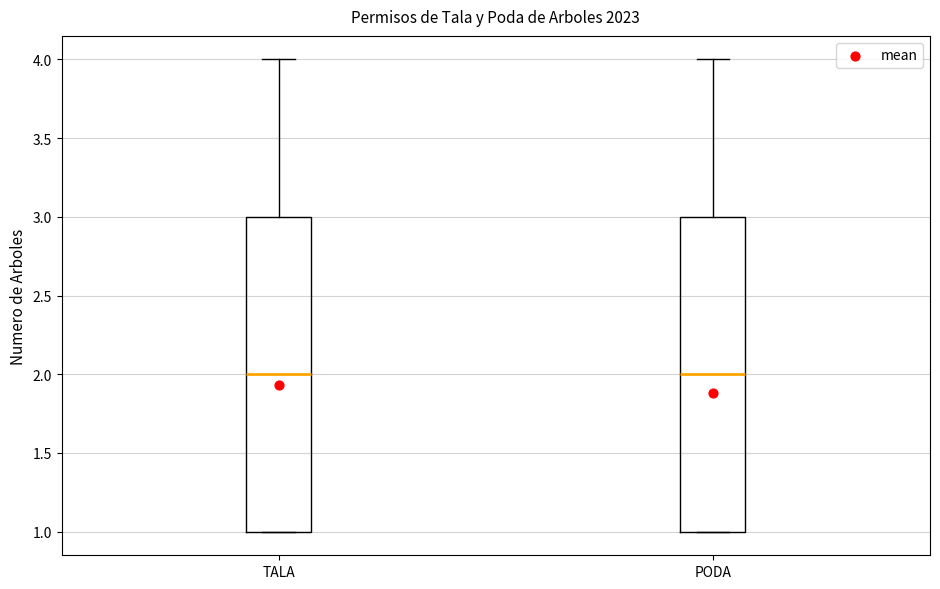

Reading left to right, transcribe this box plot: for each box, give where its median line is, the range the box spans, and where its two whiskers end, as read against the y-axis. The values are not printed on the chart, so give them approximately, as read against the axis.

TALA: median 2, box 1 to 3, whiskers 1 to 4
PODA: median 2, box 1 to 3, whiskers 1 to 4